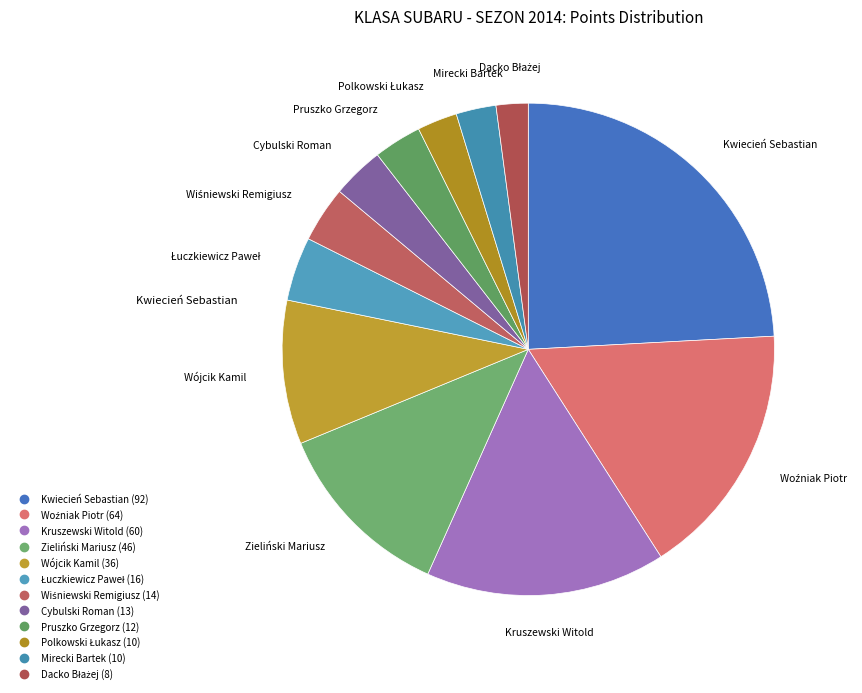

Which has a higher value, Zieliński Mariusz or Cybulski Roman?

Zieliński Mariusz